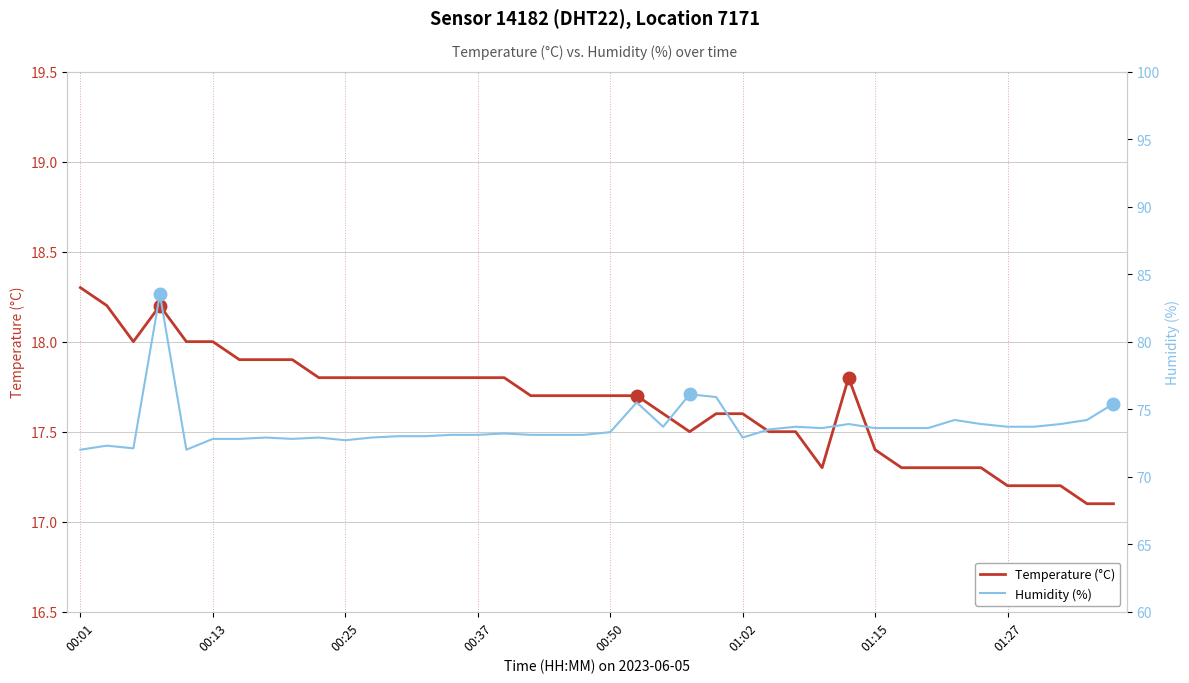

True or false: Temperature (°C) has a value of 24.4 at 00:01.

False